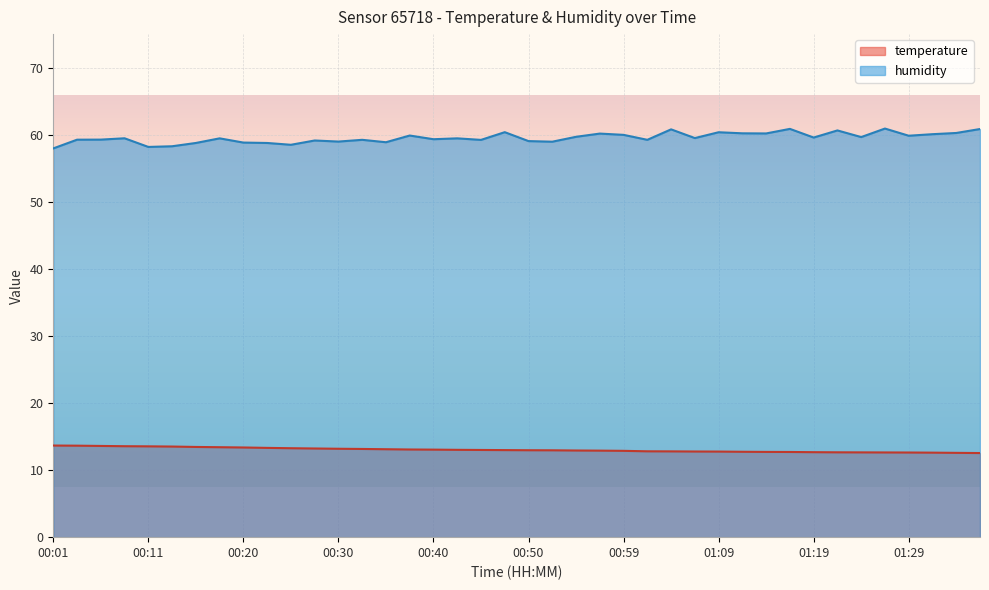

What is the sum of all temperature values?

520.9